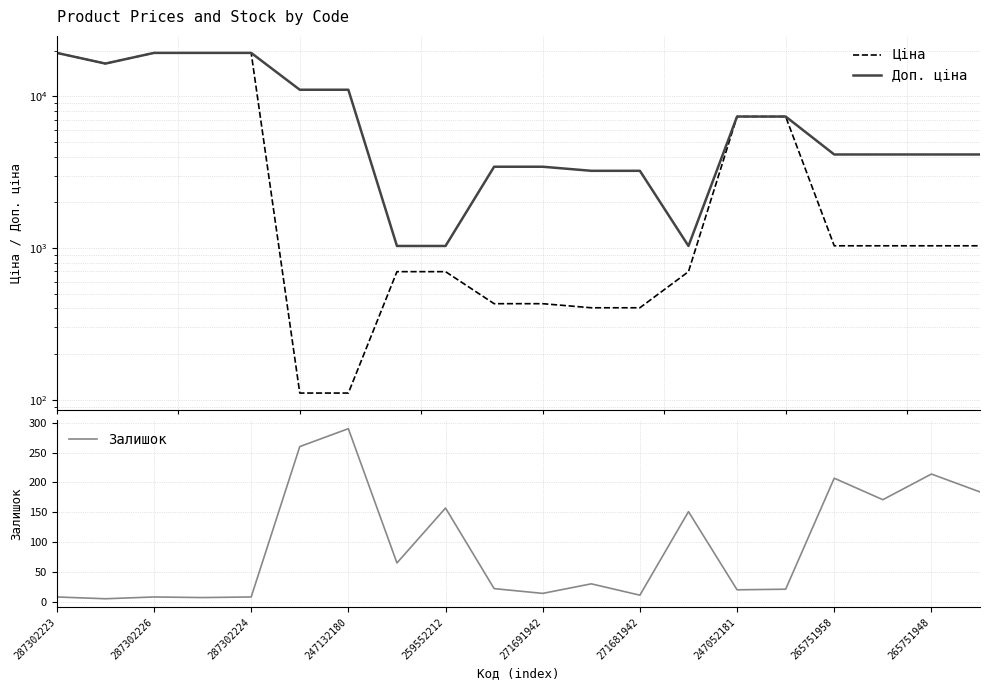

What is the highest value of the Залишок series?

290